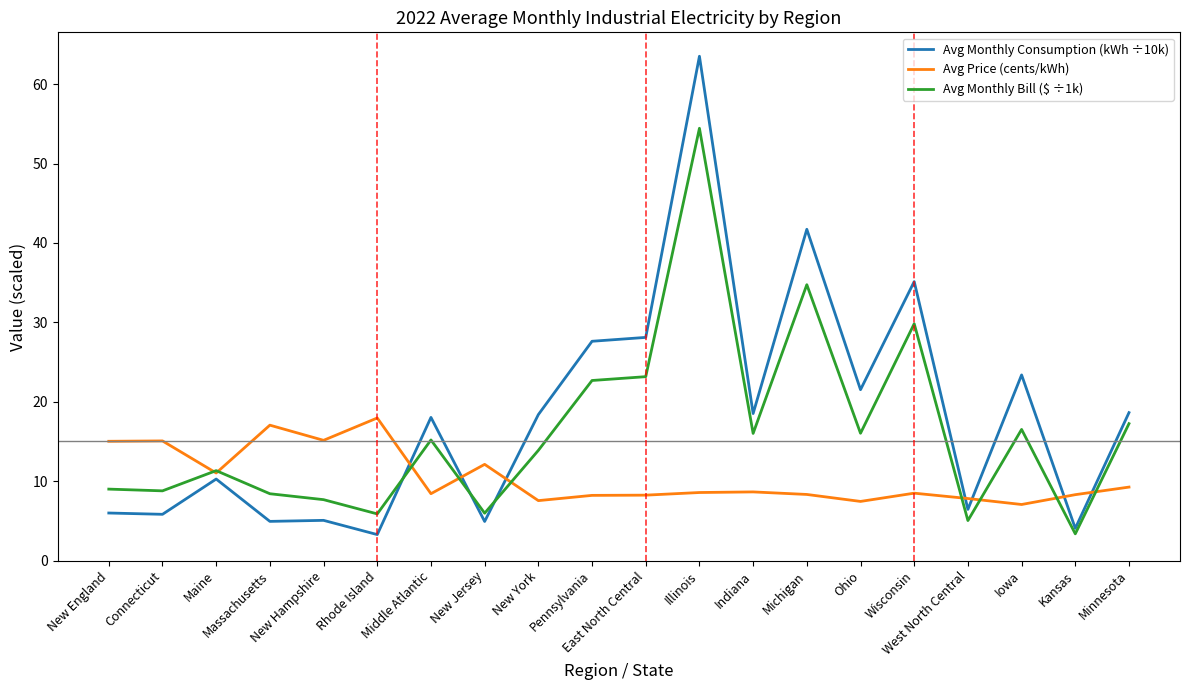

Which series has the largest range (max minus min)?

Avg Monthly Consumption (kWh ÷10k)